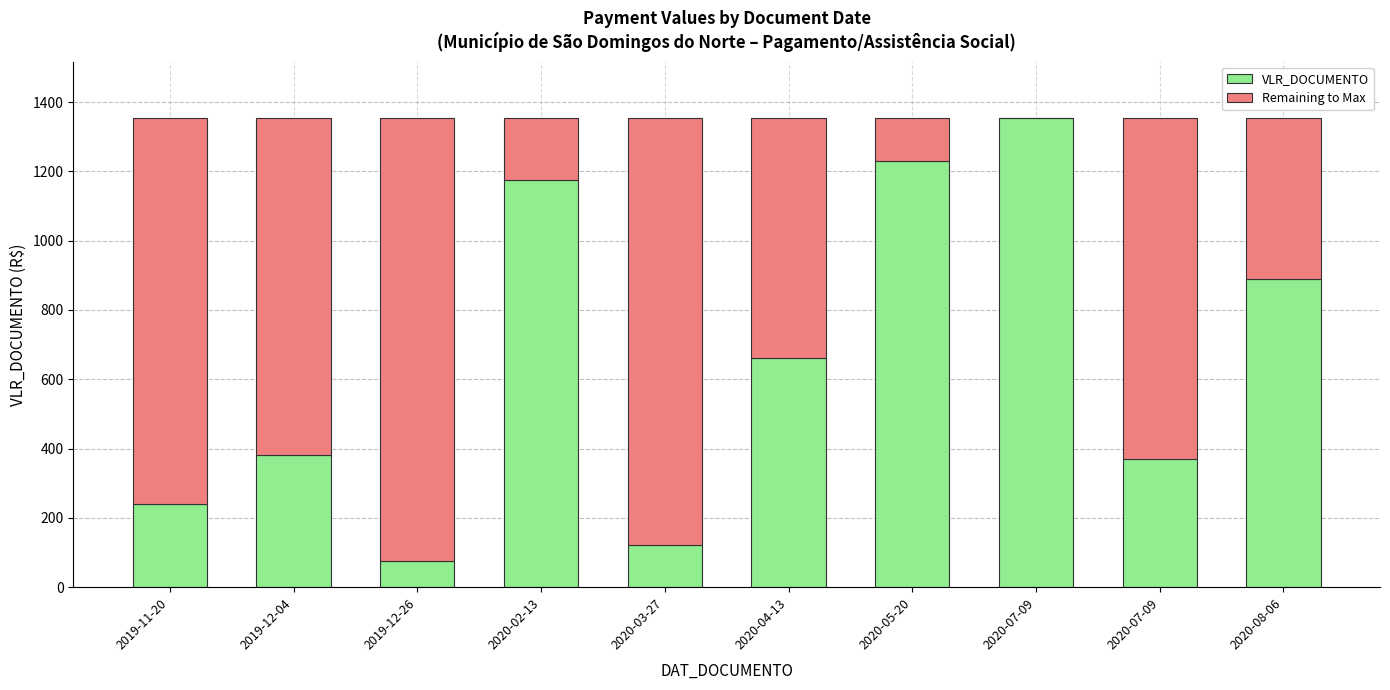

What is the difference between the maximum and second lowest values in the Remaining to Max series?

1154.6